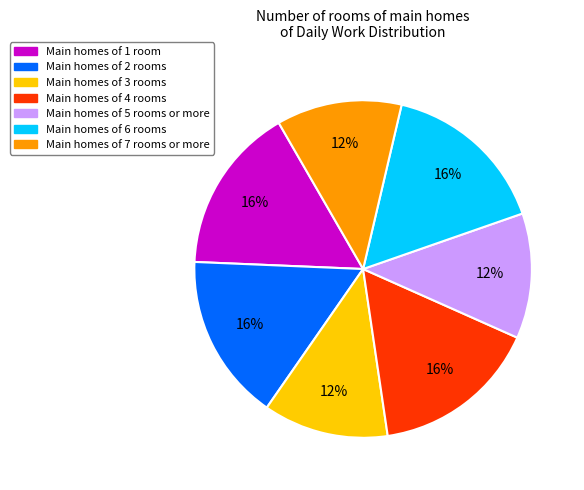

Combined, do Main homes of 3 rooms and Main homes of 2 rooms account for over 50%?

No